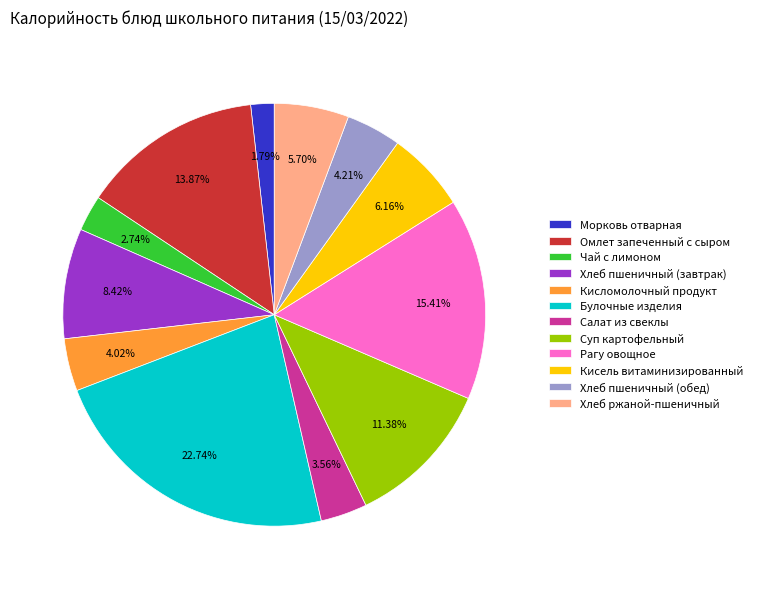

Which has a higher value, Кисломолочный продукт or Хлеб пшеничный (завтрак)?

Хлеб пшеничный (завтрак)